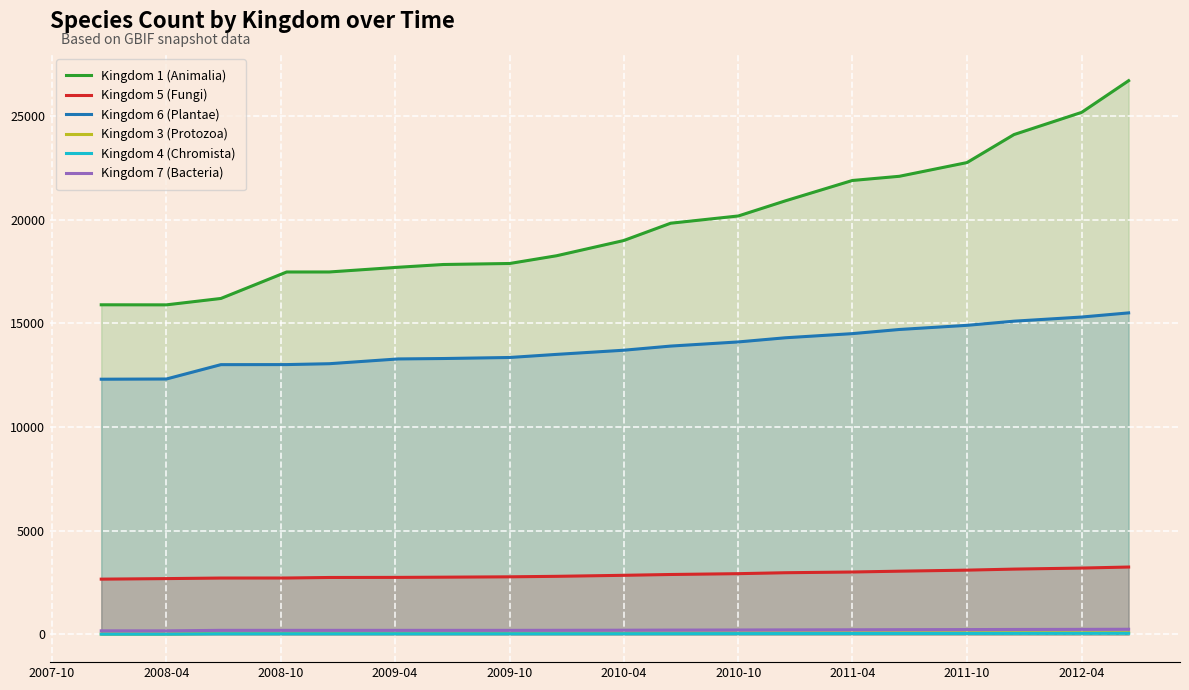

What is the total value across all series at 2011-04?

39731